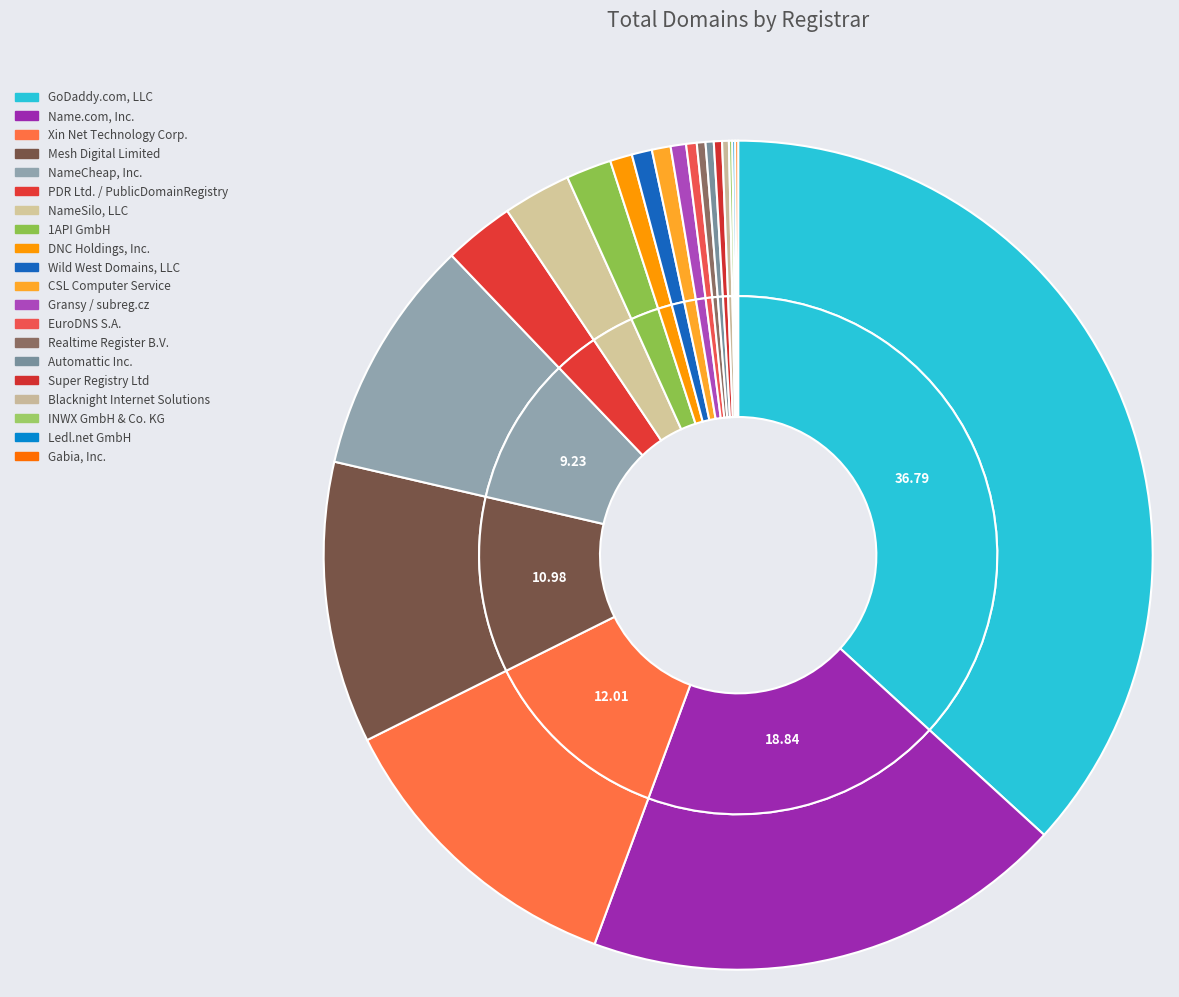

Which category has the biggest portion of the pie?

GoDaddy.com, LLC